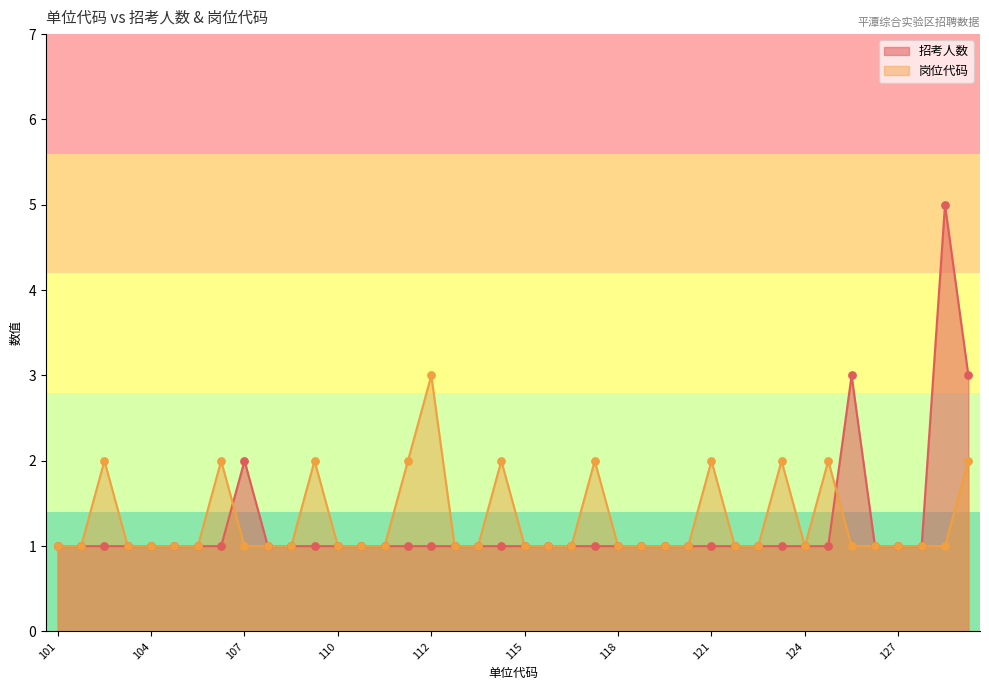

Which series has the largest total across all categories?

岗位代码